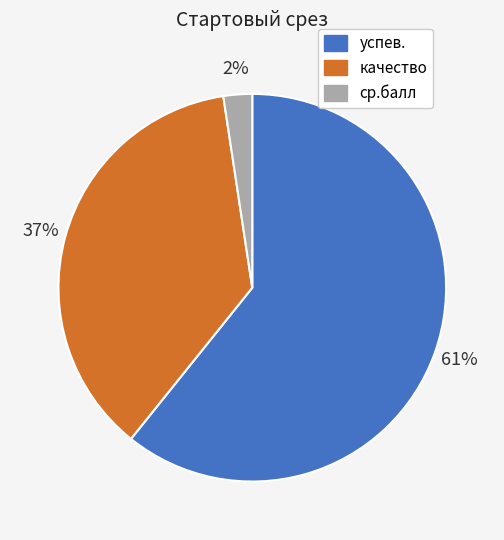

What percentage is the ср.балл slice, to the nearest percent?

2%